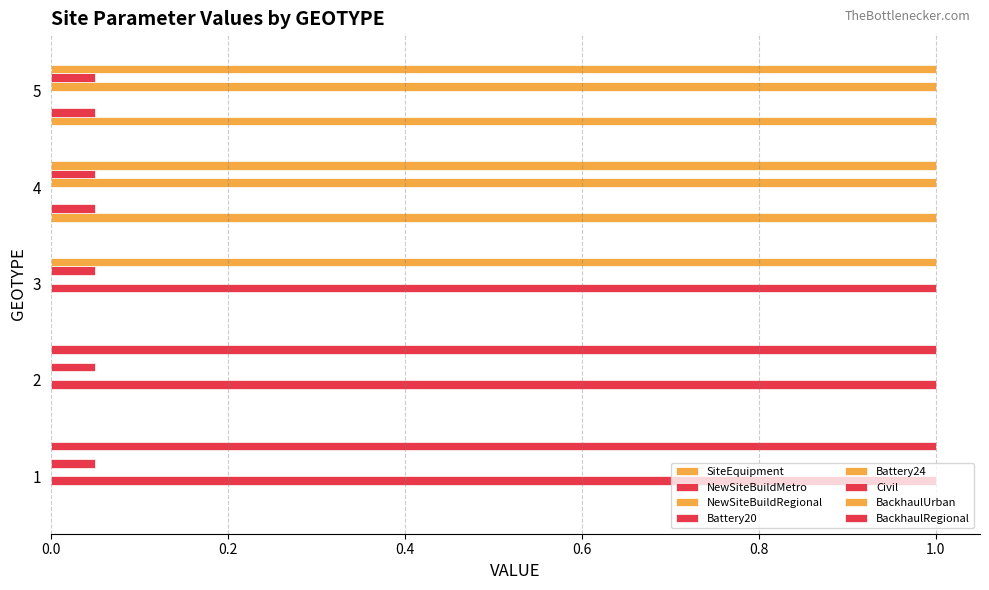

Count the number of data series in this chart.

7